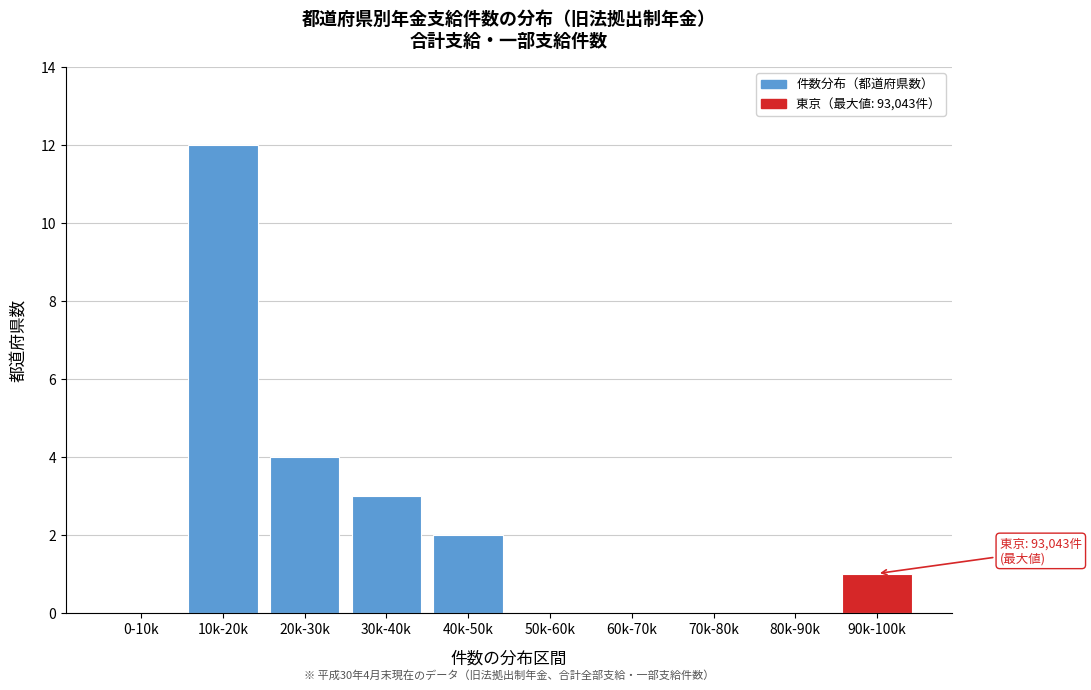

Reading right to left, list all the values displayed in this chart.

90k-100k=1	80k-90k=0	70k-80k=0	60k-70k=0	50k-60k=0	40k-50k=2	30k-40k=3	20k-30k=4	10k-20k=12	0-10k=0